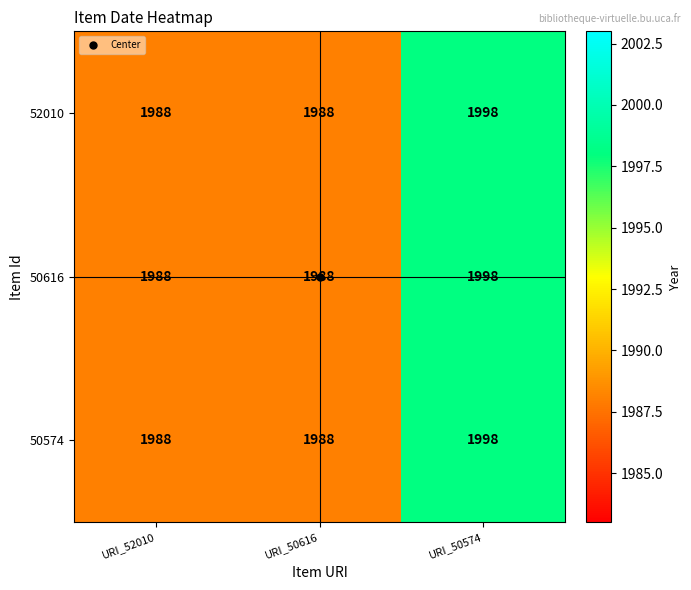

What is the difference between the 52010 values at URI_50574 and URI_52010?

10